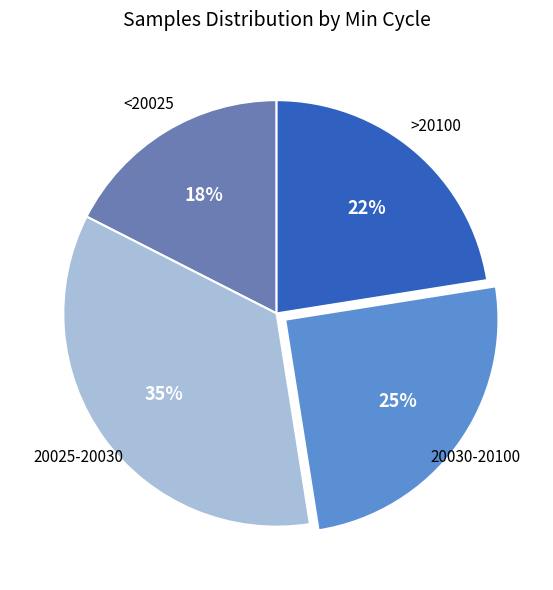

Is there a majority slice in this chart?

No